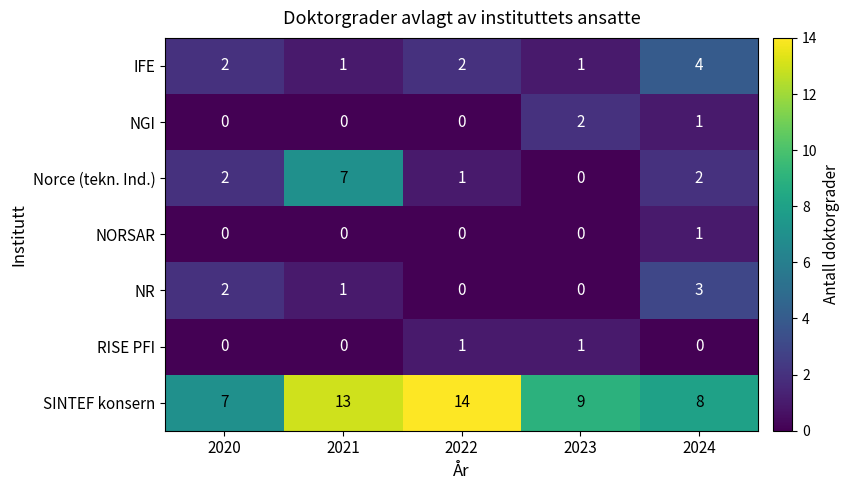

Count the NGI values in the range 0 to 1.

4